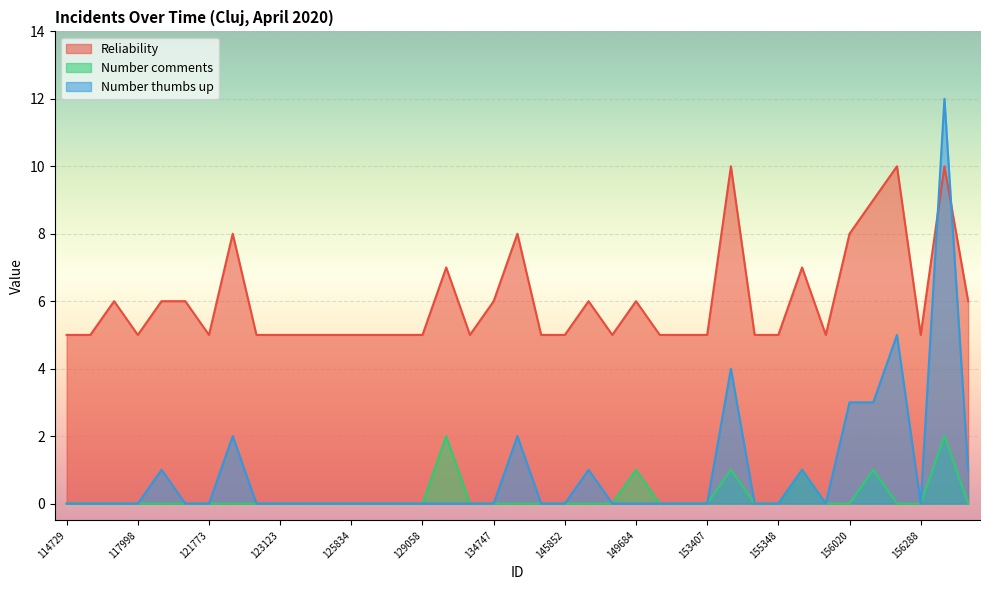

Reading left to right, transcribe all the data shown in this chart.

Reliability: 114729=5	115405=5	116980=6	117998=5	119026=6	120450=6	121773=5	121845=8	122661=5	123123=5	123941=5	125175=5	125834=5	127202=5	127285=5	129058=5	130335=7	133987=5	134747=6	138307=8	138932=5	145852=5	145853=6	146721=5	149684=6	150958=5	152833=5	153407=5	153937=10	154386=5	155348=5	155389=7	155767=5	156020=8	156205=9	156206=10	156288=5	156367=10	156486=6
Number comments: 114729=0	115405=0	116980=0	117998=0	119026=0	120450=0	121773=0	121845=0	122661=0	123123=0	123941=0	125175=0	125834=0	127202=0	127285=0	129058=0	130335=2	133987=0	134747=0	138307=0	138932=0	145852=0	145853=0	146721=0	149684=1	150958=0	152833=0	153407=0	153937=1	154386=0	155348=0	155389=1	155767=0	156020=0	156205=1	156206=0	156288=0	156367=2	156486=0
Number thumbs up: 114729=0	115405=0	116980=0	117998=0	119026=1	120450=0	121773=0	121845=2	122661=0	123123=0	123941=0	125175=0	125834=0	127202=0	127285=0	129058=0	130335=0	133987=0	134747=0	138307=2	138932=0	145852=0	145853=1	146721=0	149684=0	150958=0	152833=0	153407=0	153937=4	154386=0	155348=0	155389=1	155767=0	156020=3	156205=3	156206=5	156288=0	156367=12	156486=1